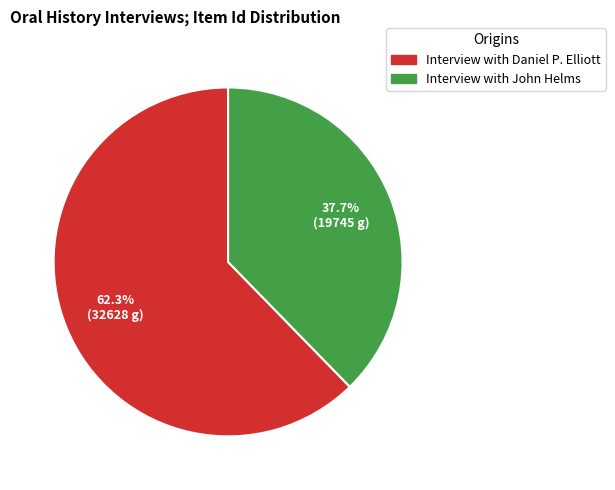

To the nearest percent, what is the difference between the Interview with Daniel P. Elliott and Interview with John Helms slice percentages?

25%